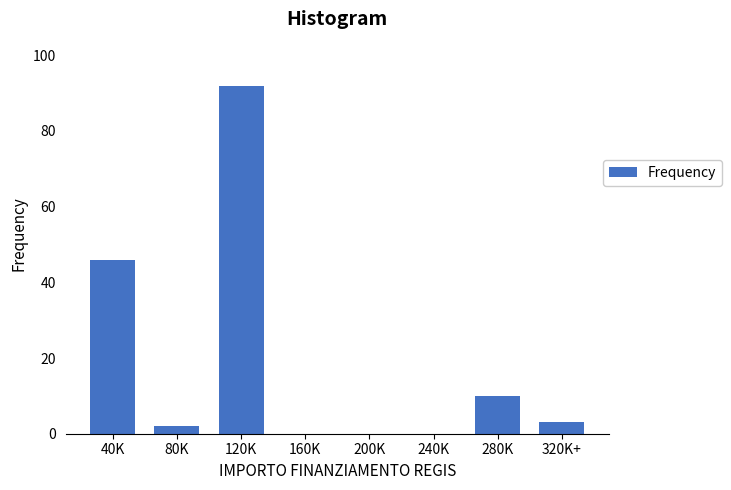

Reading left to right, extract all data points from this chart.

40K=46	80K=2	120K=92	160K=0	200K=0	240K=0	280K=10	320K+=3